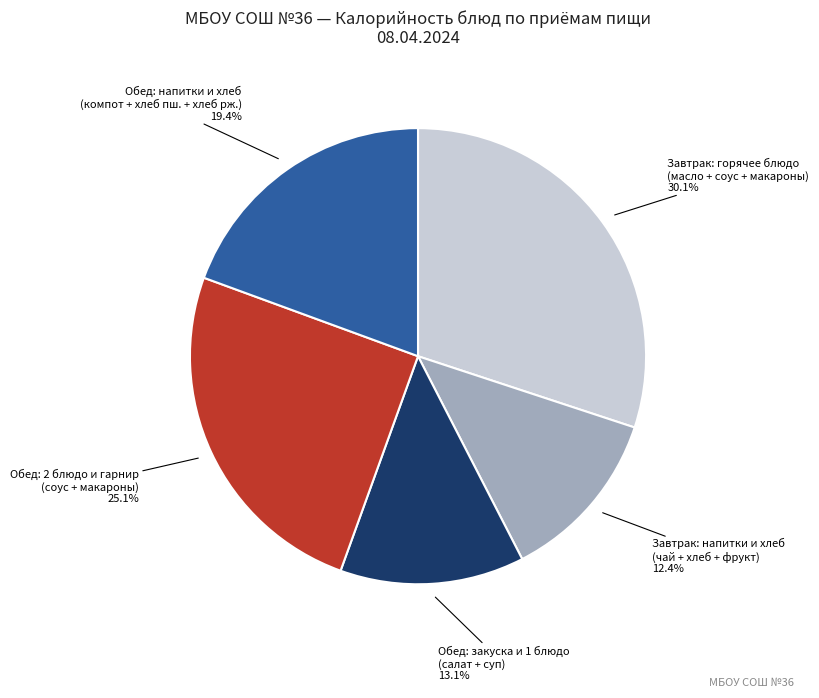

Is there any slice that represents more than half of the pie?

No